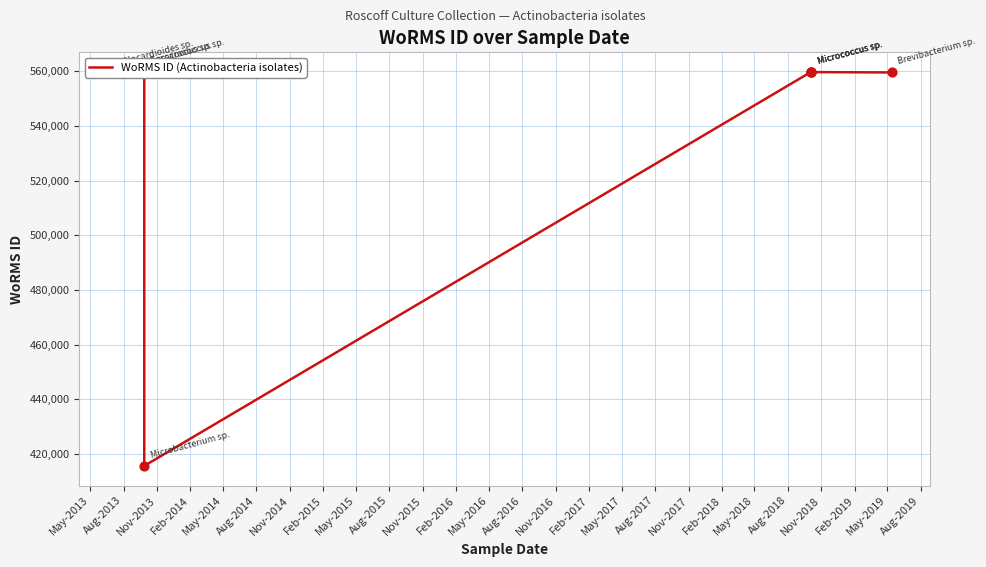

Between Nov-2013 and Aug-2014, which is larger?

Nov-2013